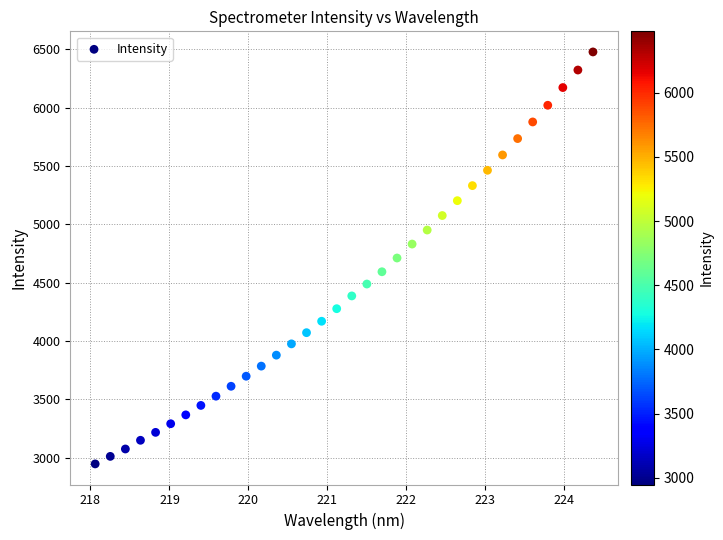

What is the range of Y values (max minus min)?

3530.7